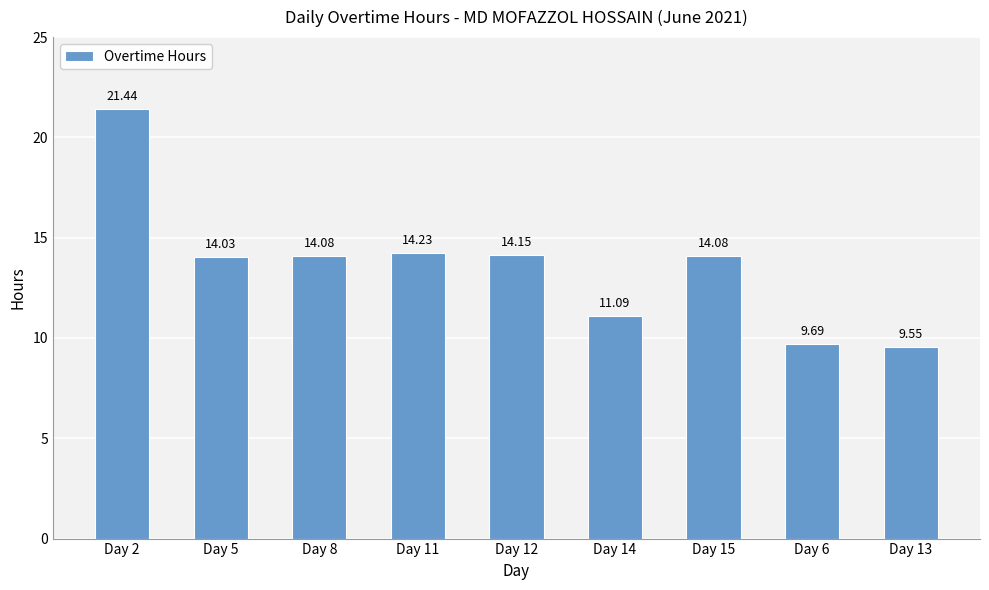

How many bars are there in total?

9